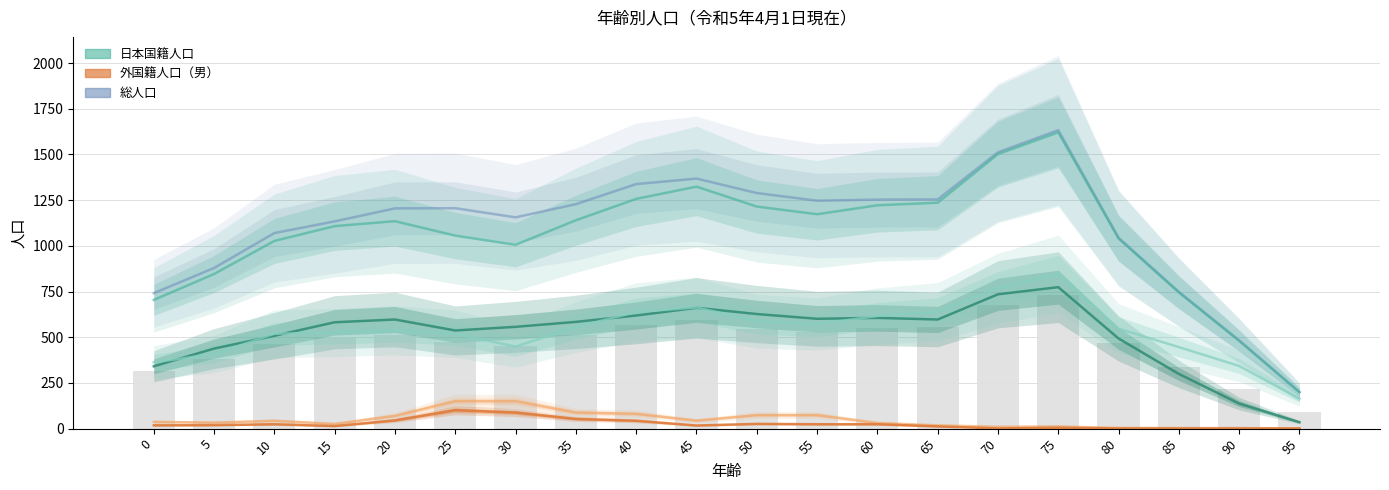

What is the sum of the 日本_男 values at 30 and 35?

1141